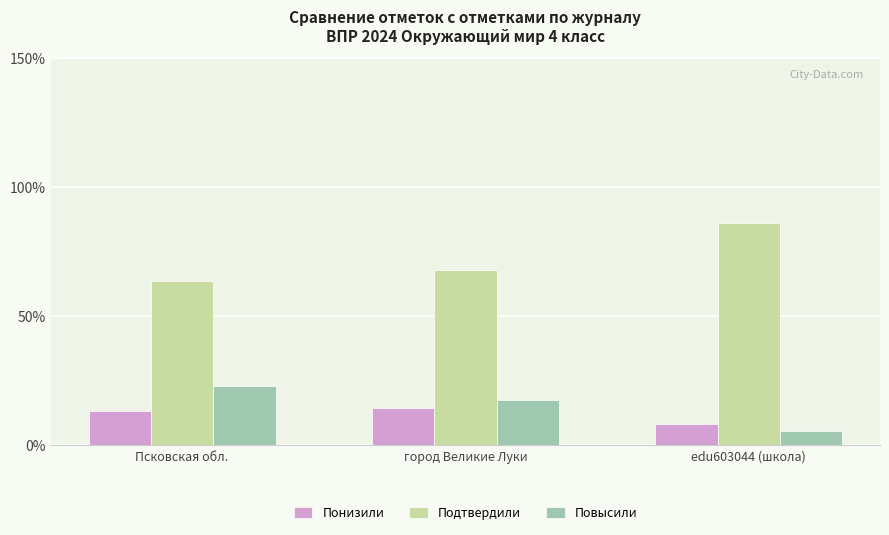

Rank the categories by Подтвердили value from highest to lowest.

edu603044 (школа), город Великие Луки, Псковская обл.